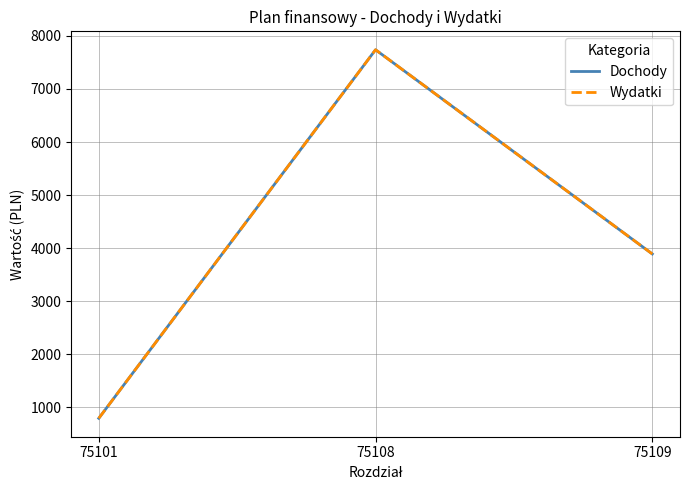

Which label corresponds to the largest value in the chart?

75108